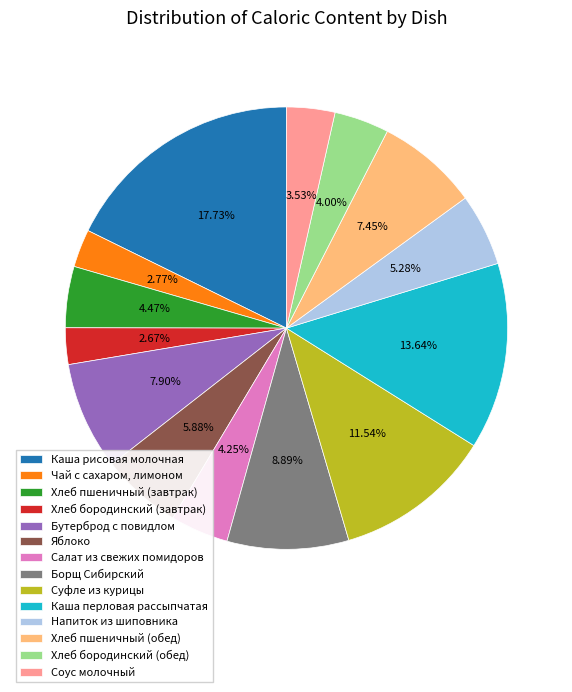

To the nearest percent, what is the combined percentage of Напиток из шиповника and Суфле из курицы?

17%